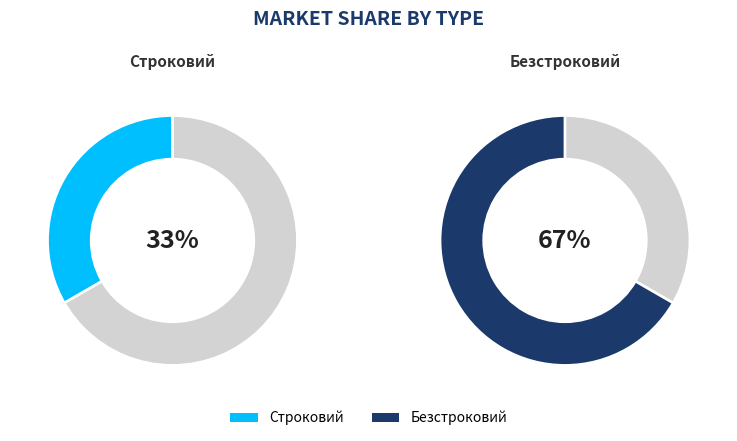

Which category has the biggest portion of the pie?

Безстроковий